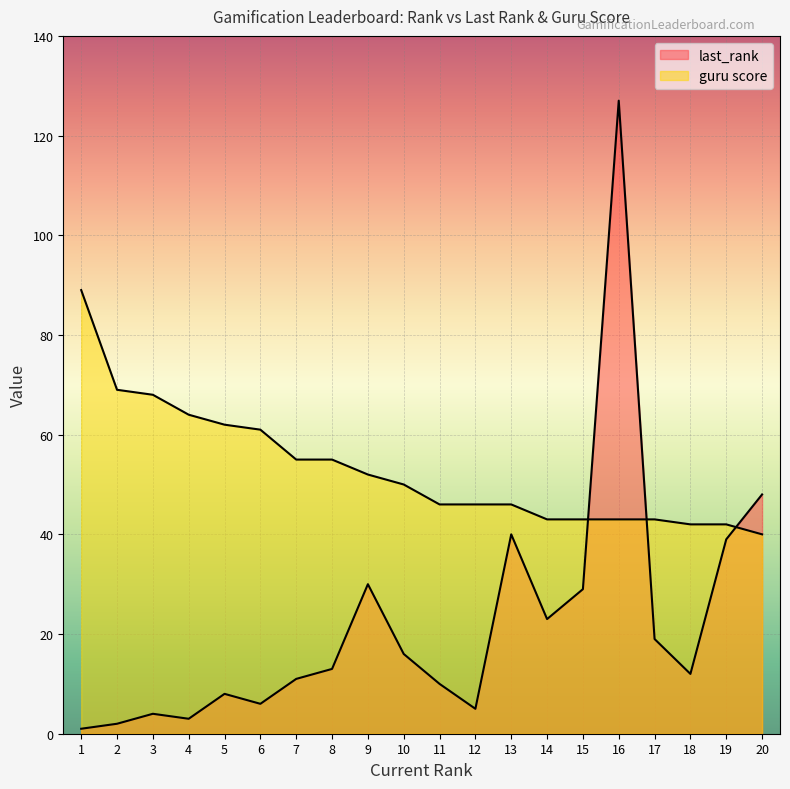

True or false: guru score has more than 0 points higher than both neighbors.

False